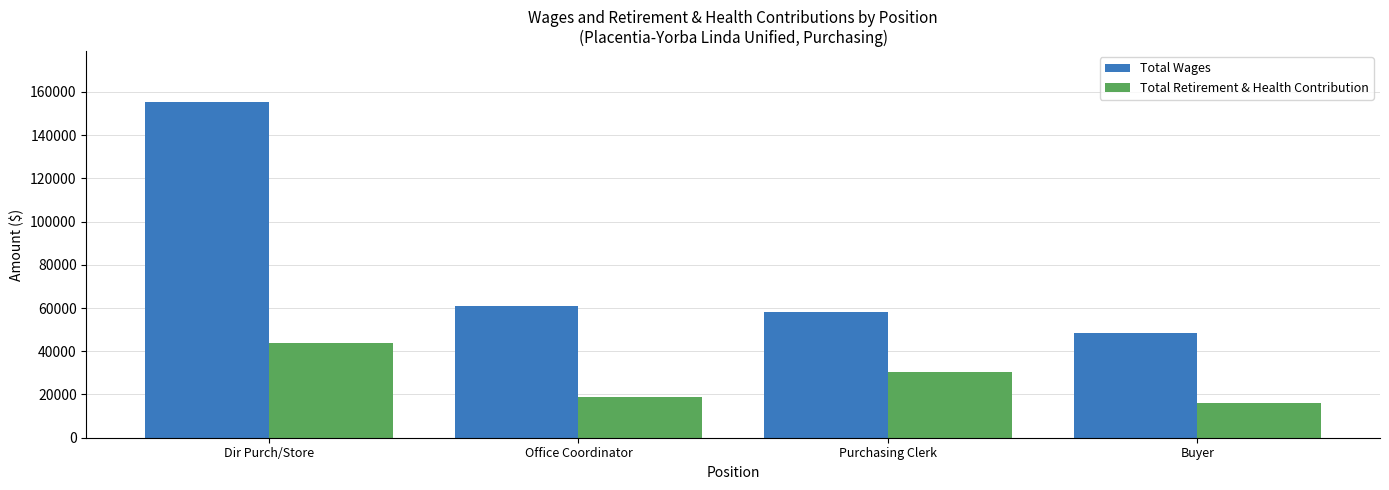

What is the spread (max minus min) of values at Office Coordinator?

42205